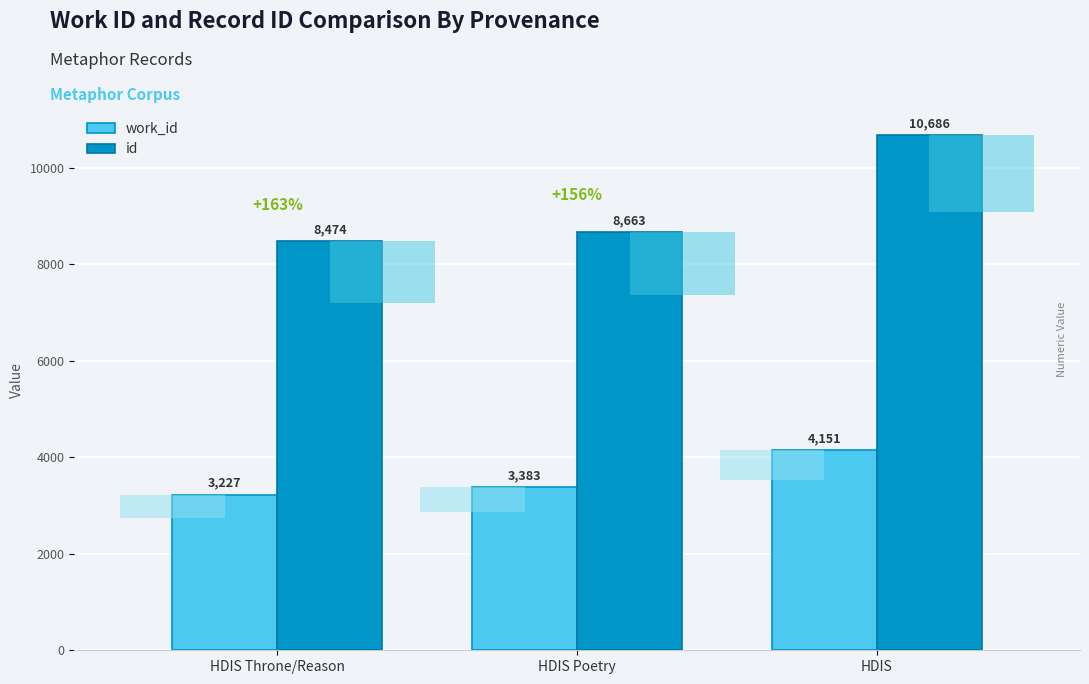

What is the spread (max minus min) of values at HDIS Throne/Reason?

5247